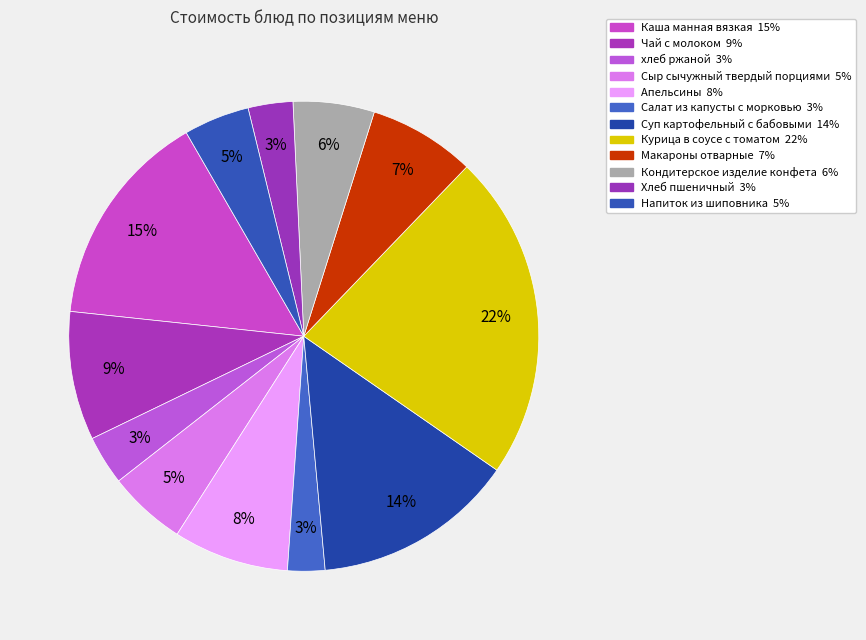

Count the number of slices in the pie.

12